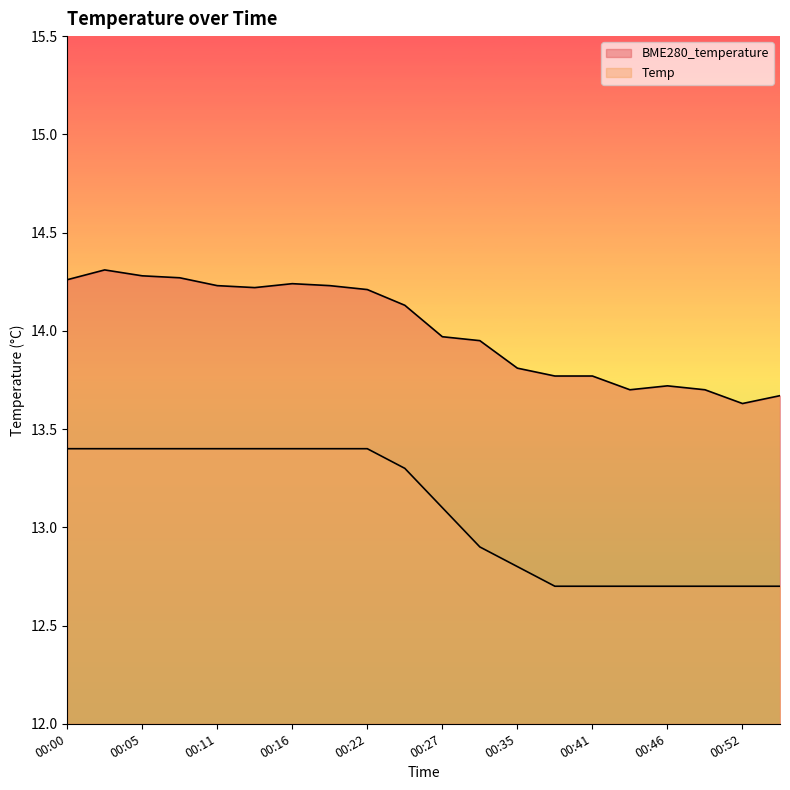

What is the total value across all series at 00:03?

27.7